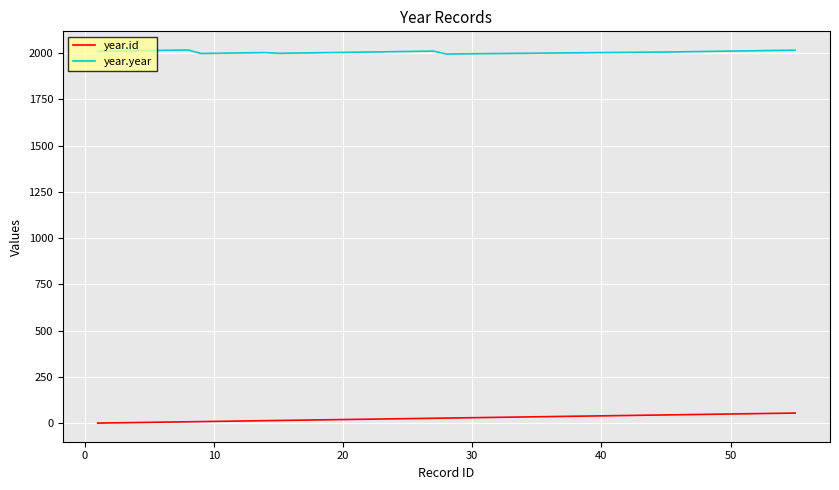

True or false: year.id and year.year intersect in this chart.

False